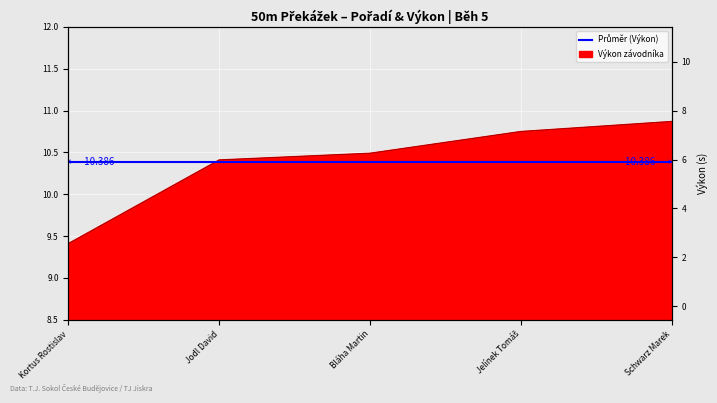

What is the difference between the values at Jodl David and Jelínek Tomáš?

0.3